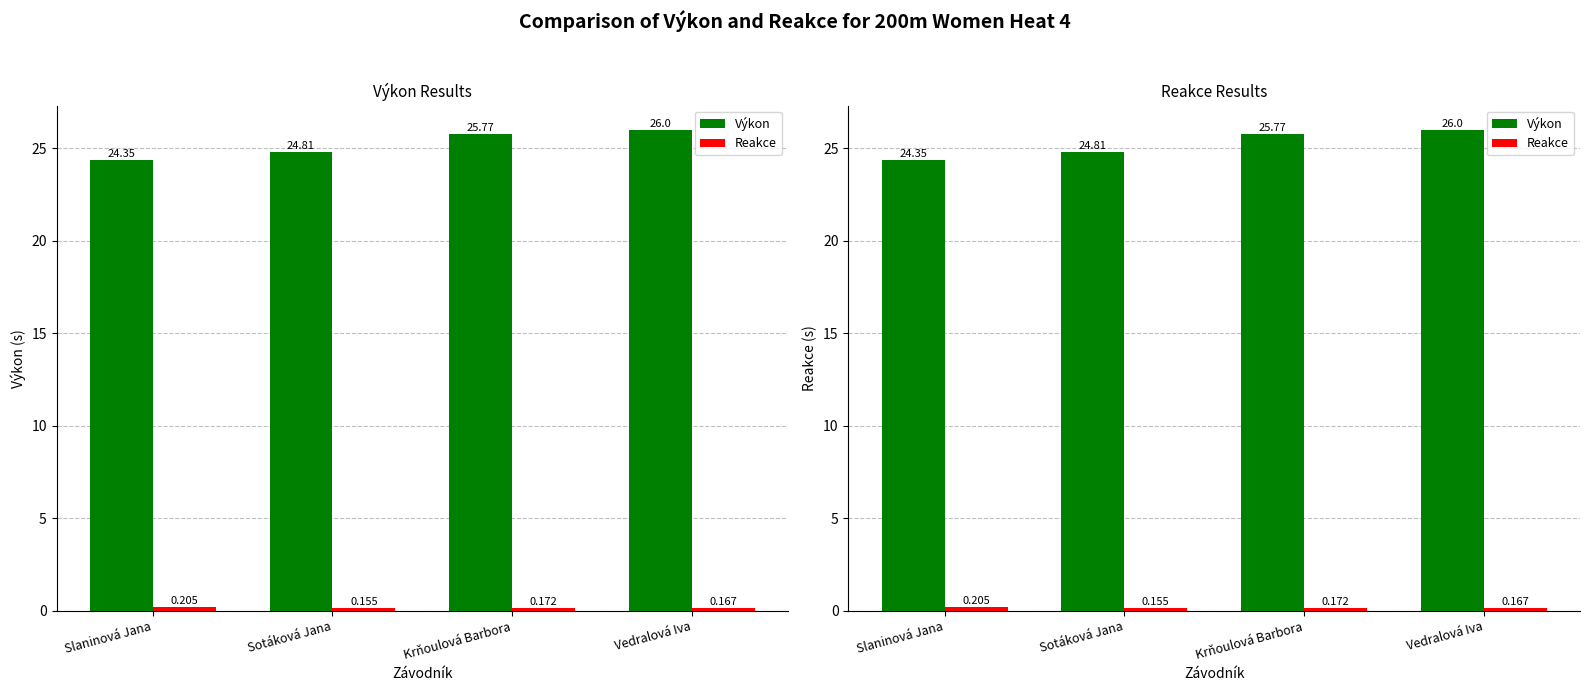

What is the highest value of the Výkon series?

26.0